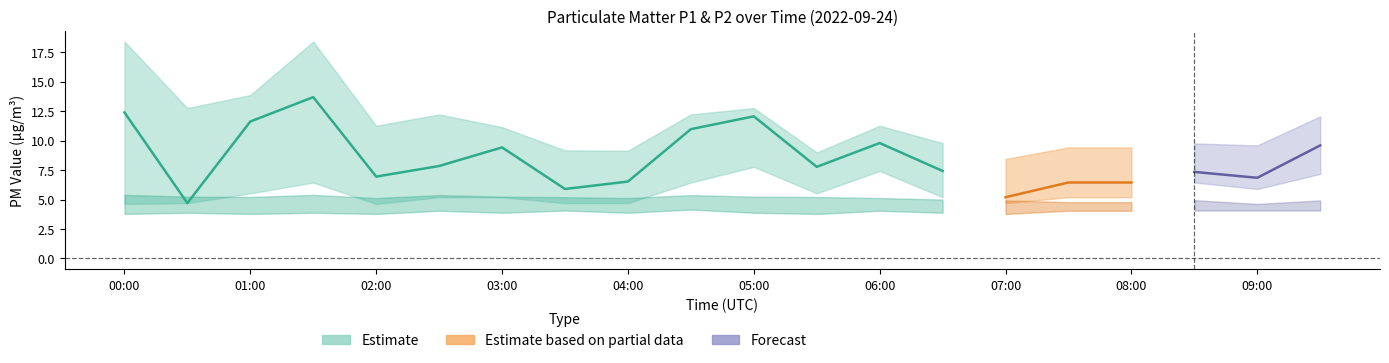

At which category is the sum across all series the highest?

01:30